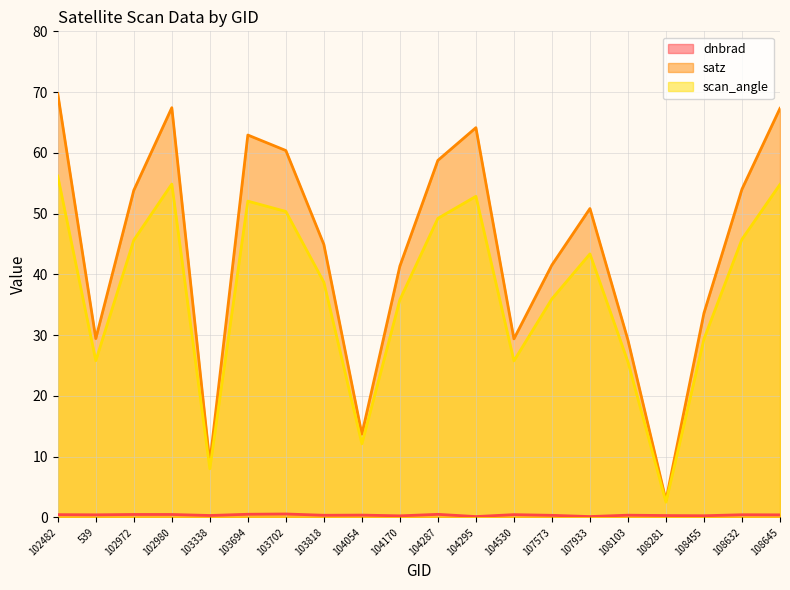

How many interior local peaks does the scan_angle series have?

4